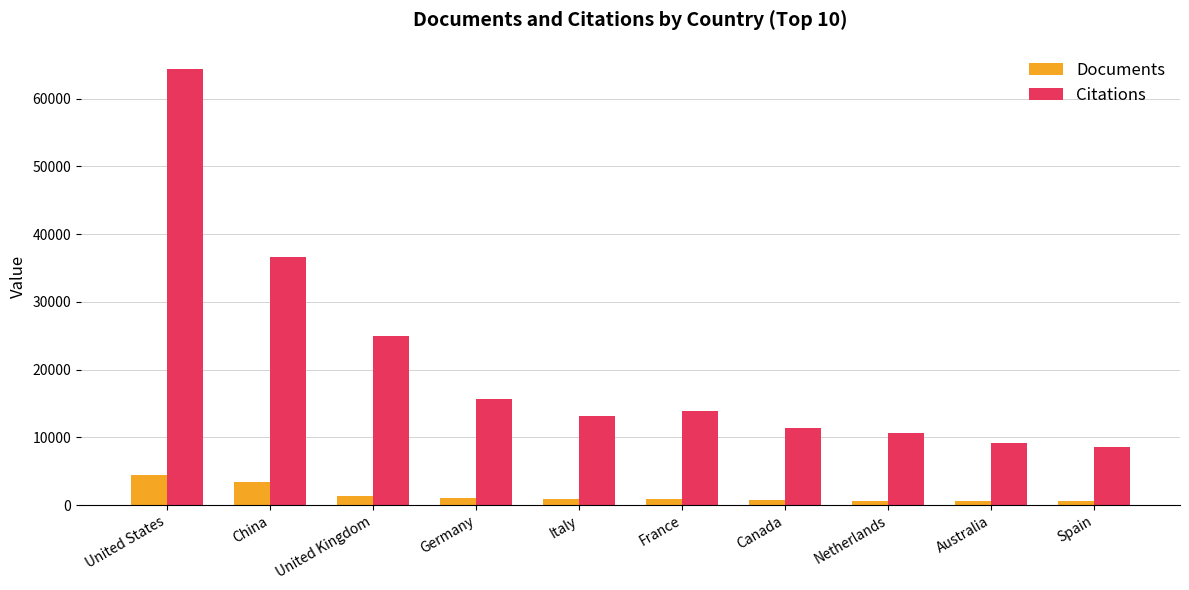

Are the bars grouped side by side (vs. stacked)?

Yes